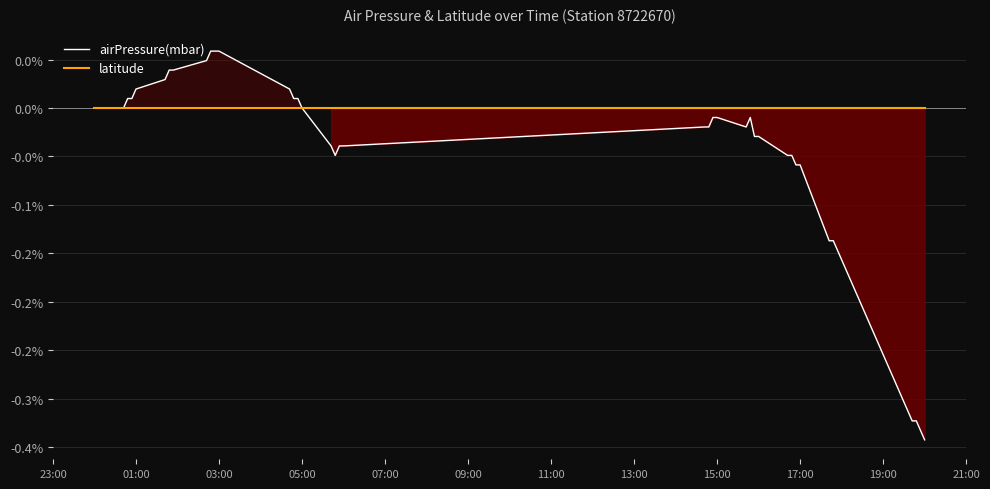

Is the value of airPressure(mbar) at 31 greater than the value of latitude at 16?

No